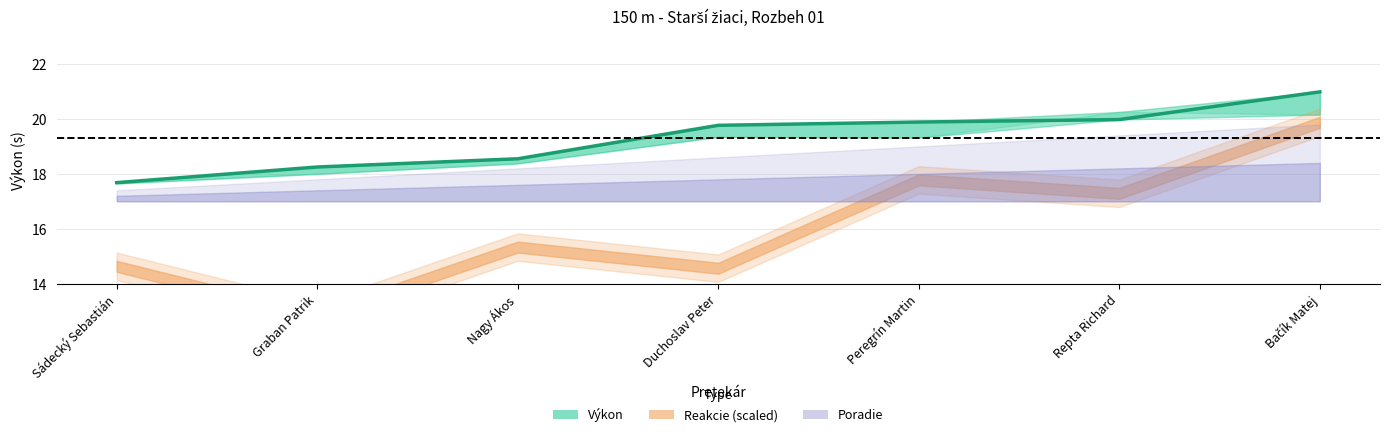

Does the chart display data point markers on the line(s)?

No